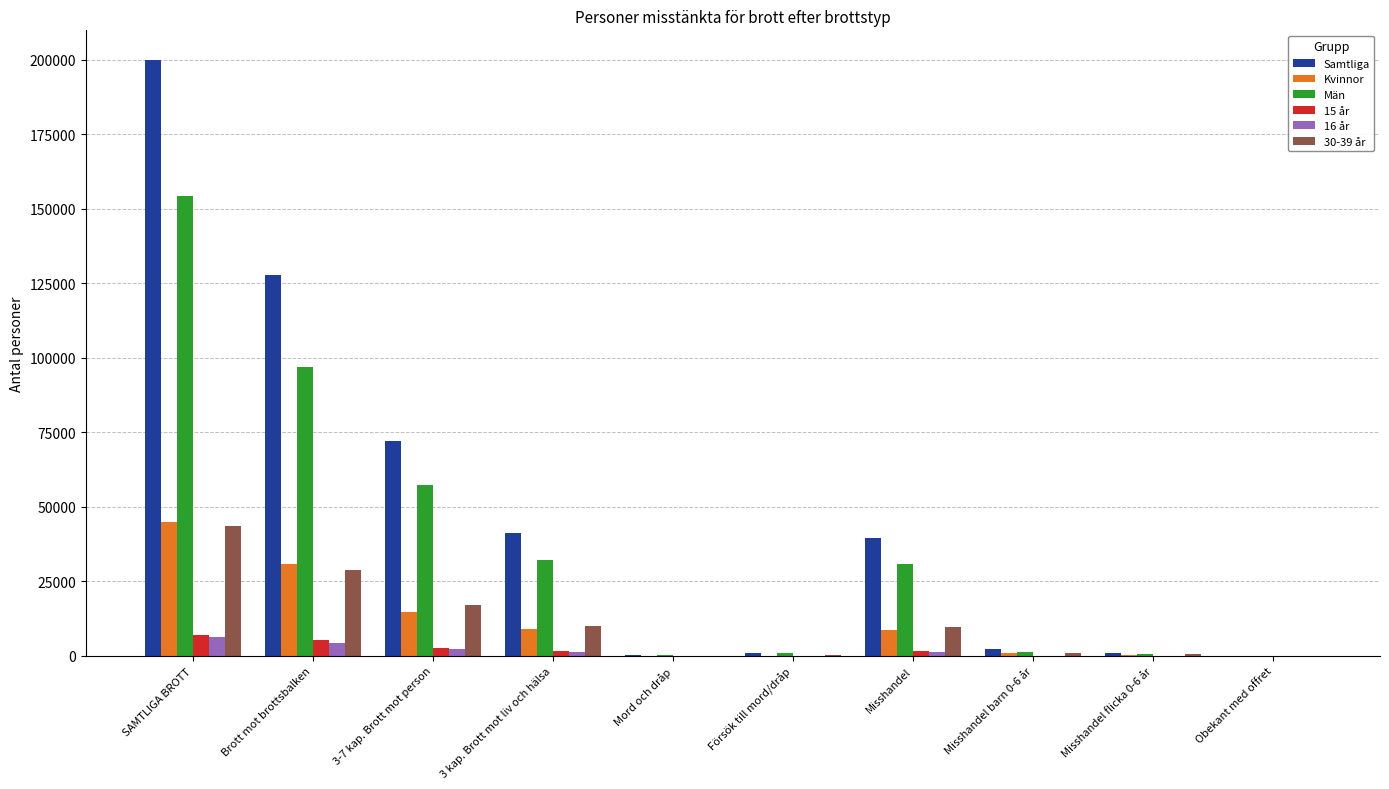

What is the maximum value shown in the chart?

199930